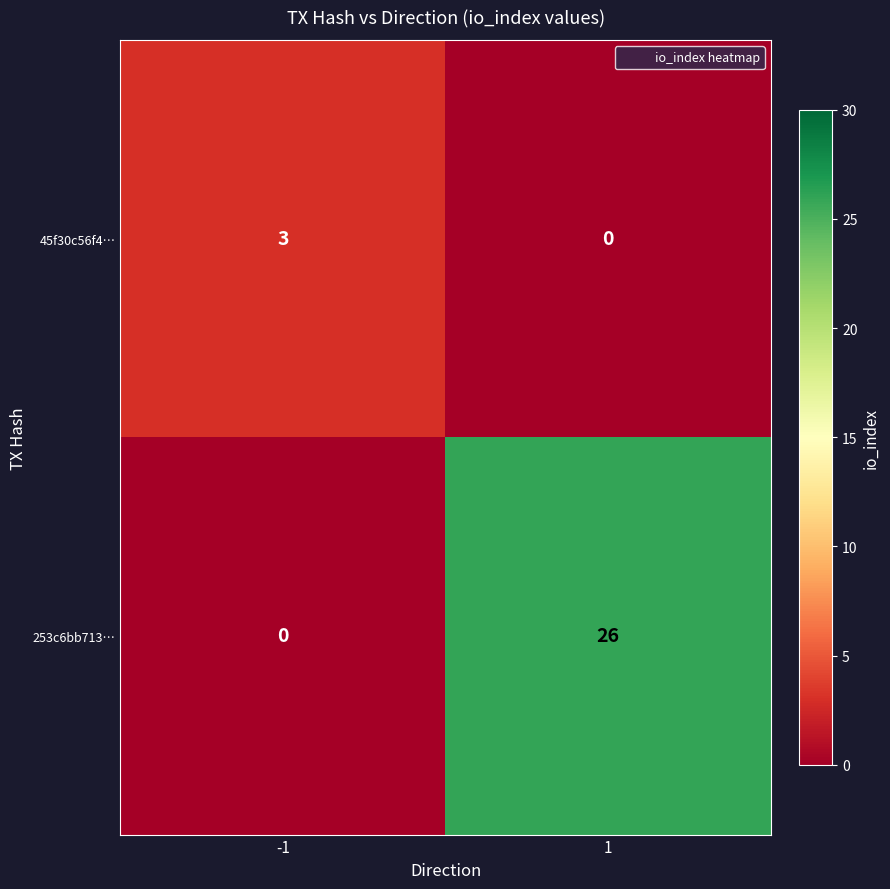

What is the maximum value shown in the chart?

26